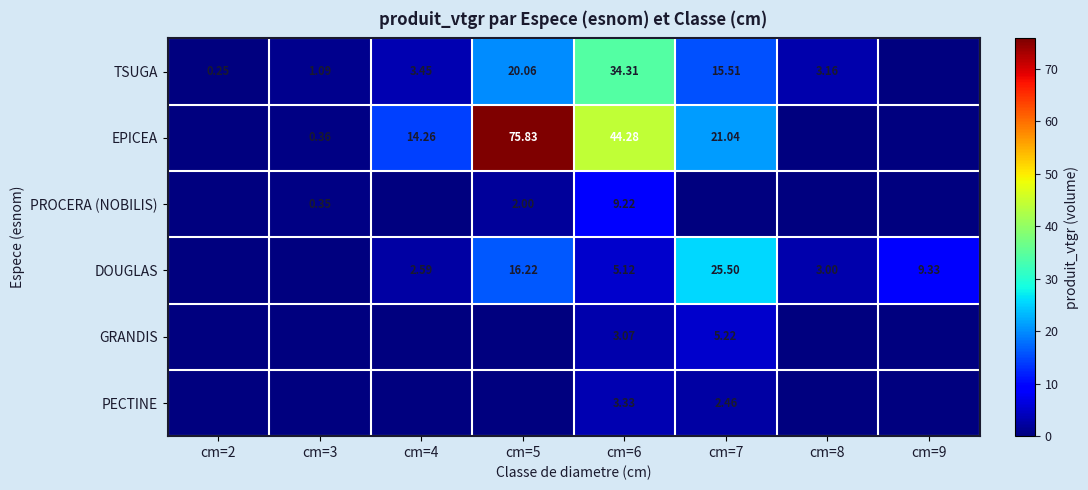

At which category does the chart reach its minimum across all series?

cm=9